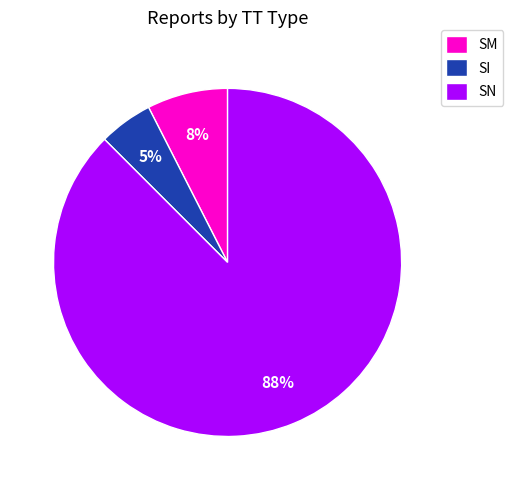

Which has a higher value, SM or SI?

SM